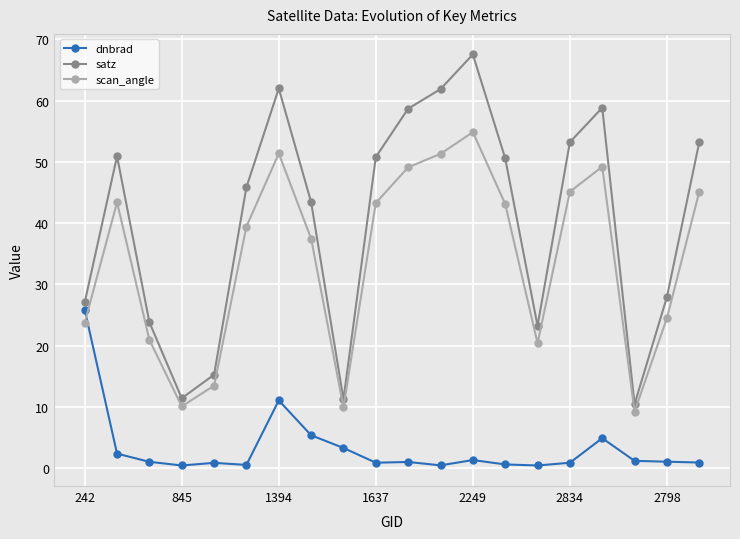

List the series in order of their peak value, highest first.

satz, scan_angle, dnbrad